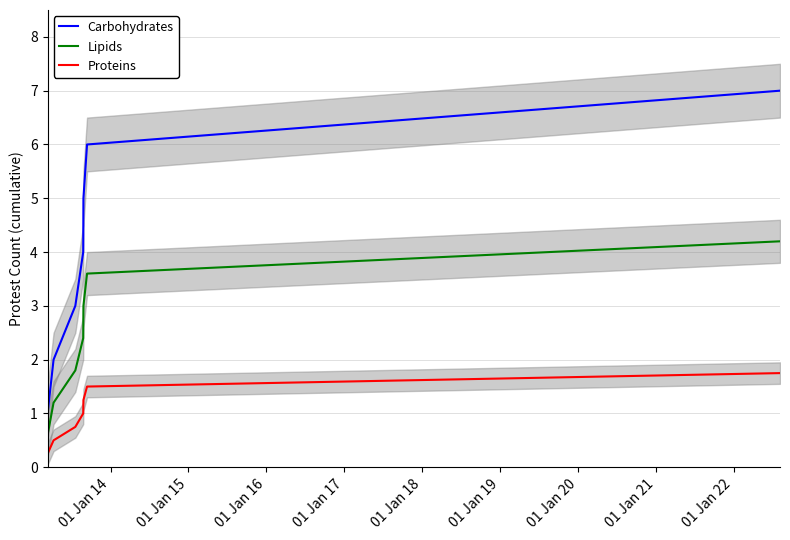

List the series in order of their overall mean, lowest first.

Proteins, Lipids, Carbohydrates